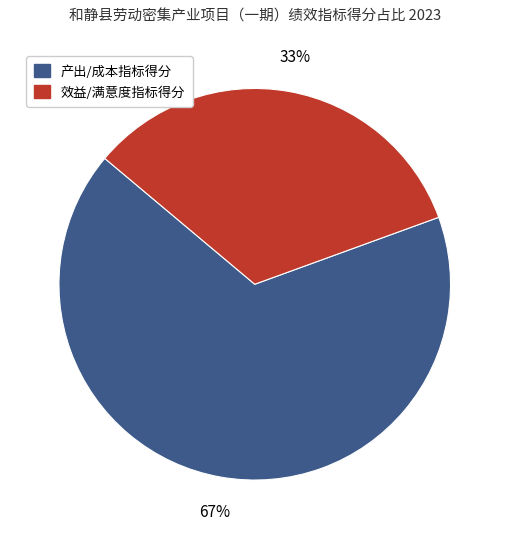

Which slice is the smallest?

效益/满意度指标得分